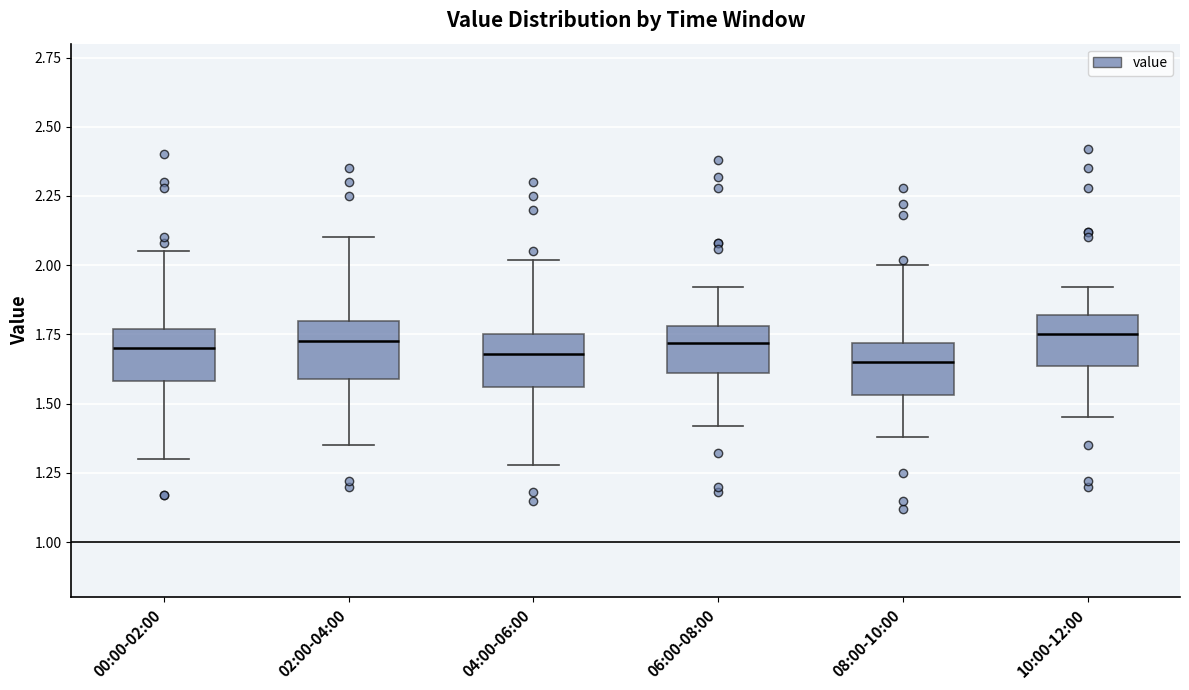

Reading left to right, read every box against the y-axis: the position of its median line, the range the box covers, and the ends of its whiskers. The values are not printed on the chart, so give them approximately, as read against the axis.

00:00-02:00: median 1.70, box 1.60 to 1.75, whiskers 1.30 to 2.05
02:00-04:00: median 1.75, box 1.60 to 1.80, whiskers 1.35 to 2.10
04:00-06:00: median 1.70, box 1.55 to 1.75, whiskers 1.30 to 2.00
06:00-08:00: median 1.70, box 1.60 to 1.80, whiskers 1.40 to 1.90
08:00-10:00: median 1.65, box 1.55 to 1.70, whiskers 1.40 to 2.00
10:00-12:00: median 1.75, box 1.65 to 1.80, whiskers 1.45 to 1.90